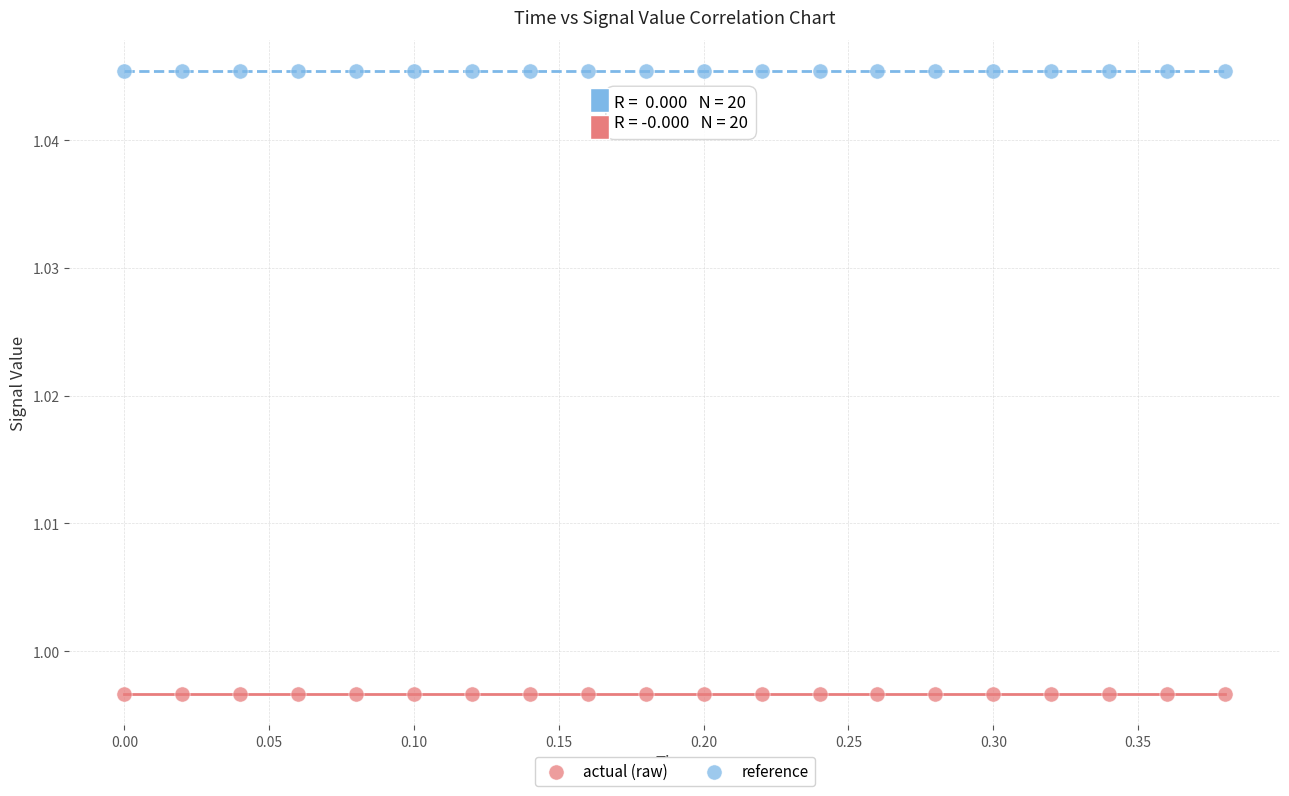

Which series reaches the maximum Y coordinate?

reference